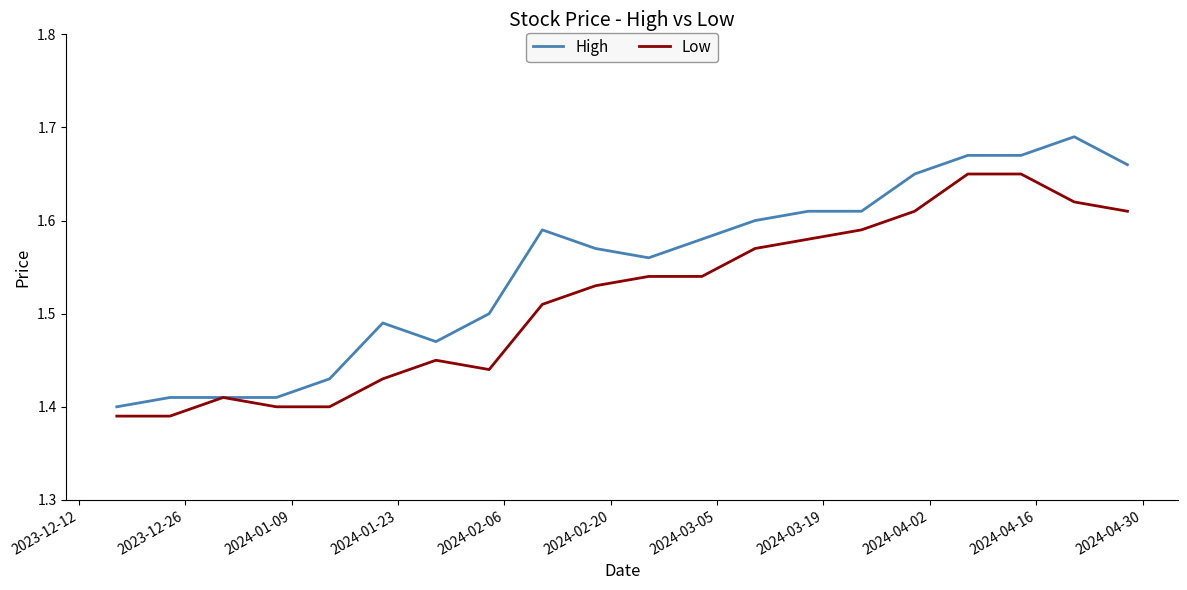

Which series has the widest spread of values?

High